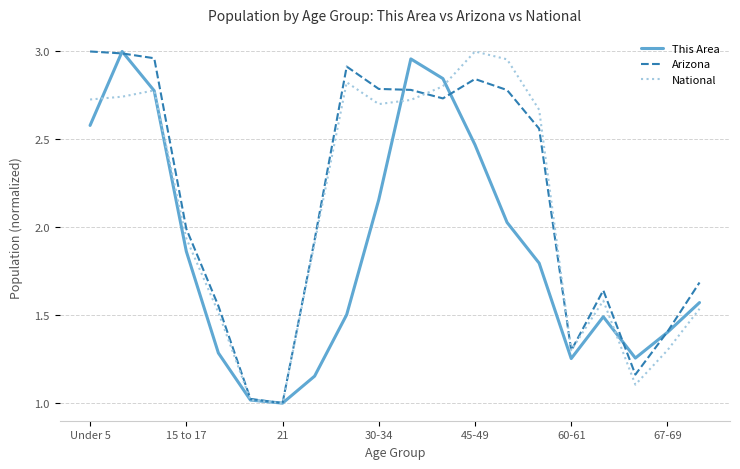

What are all the series names shown in the legend?

This Area, Arizona, National